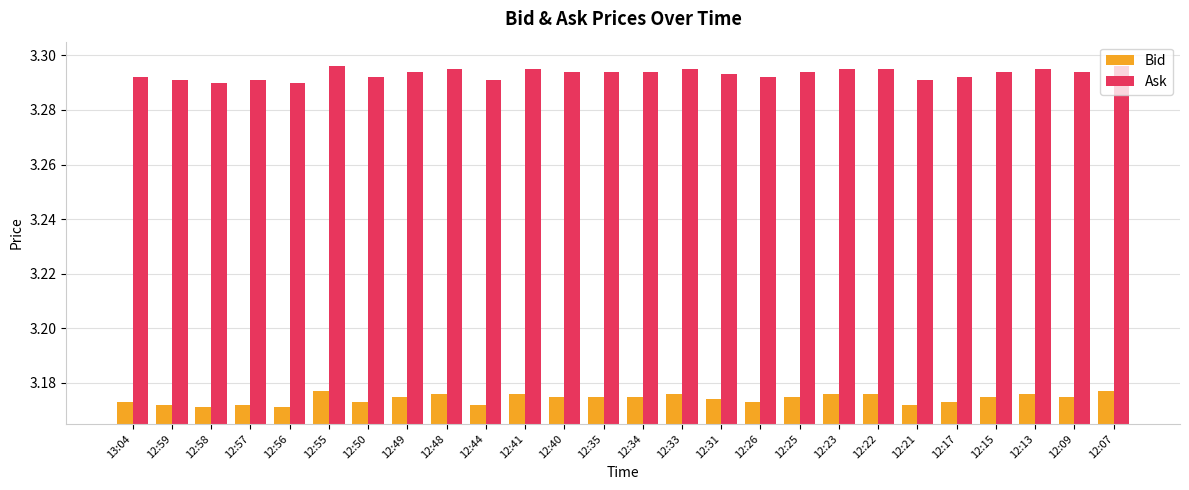

What is the label of the 17th bar from the left?

12:26